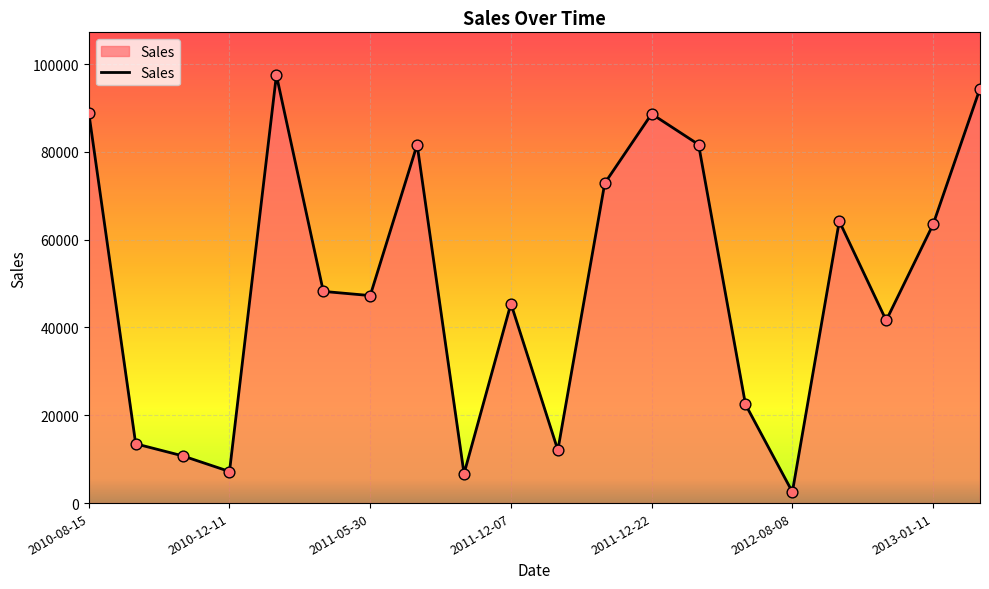

What is the difference between the maximum and minimum values?

94949